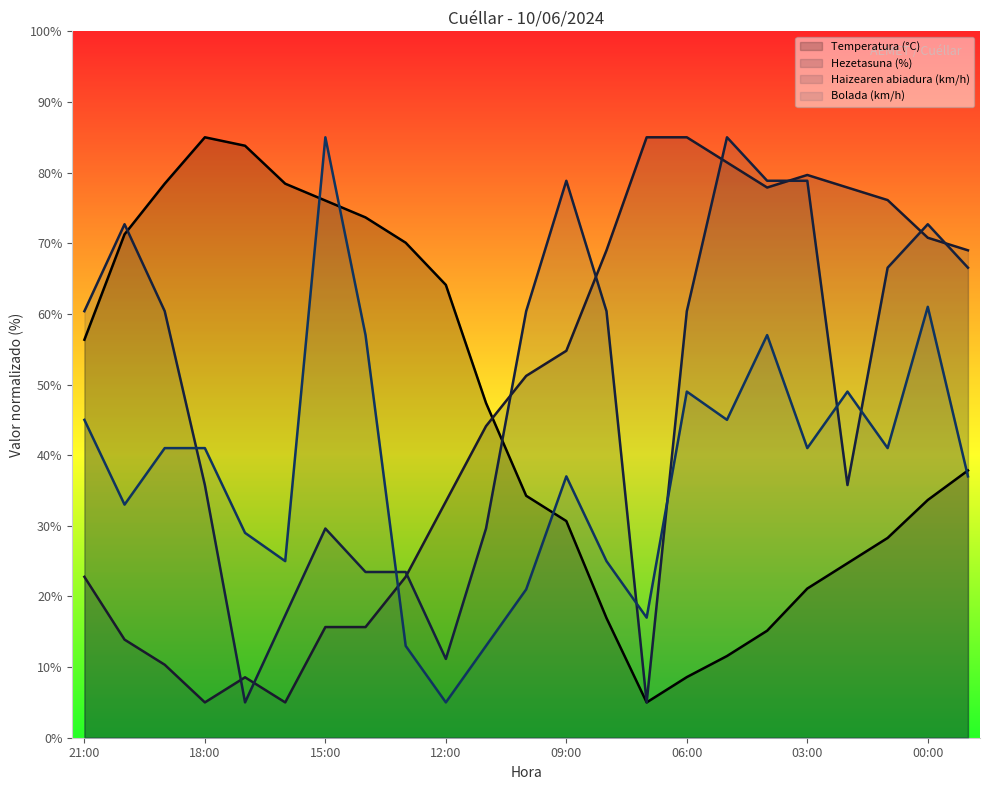

What is the average value of the Temperatura (°C) series?

45.8